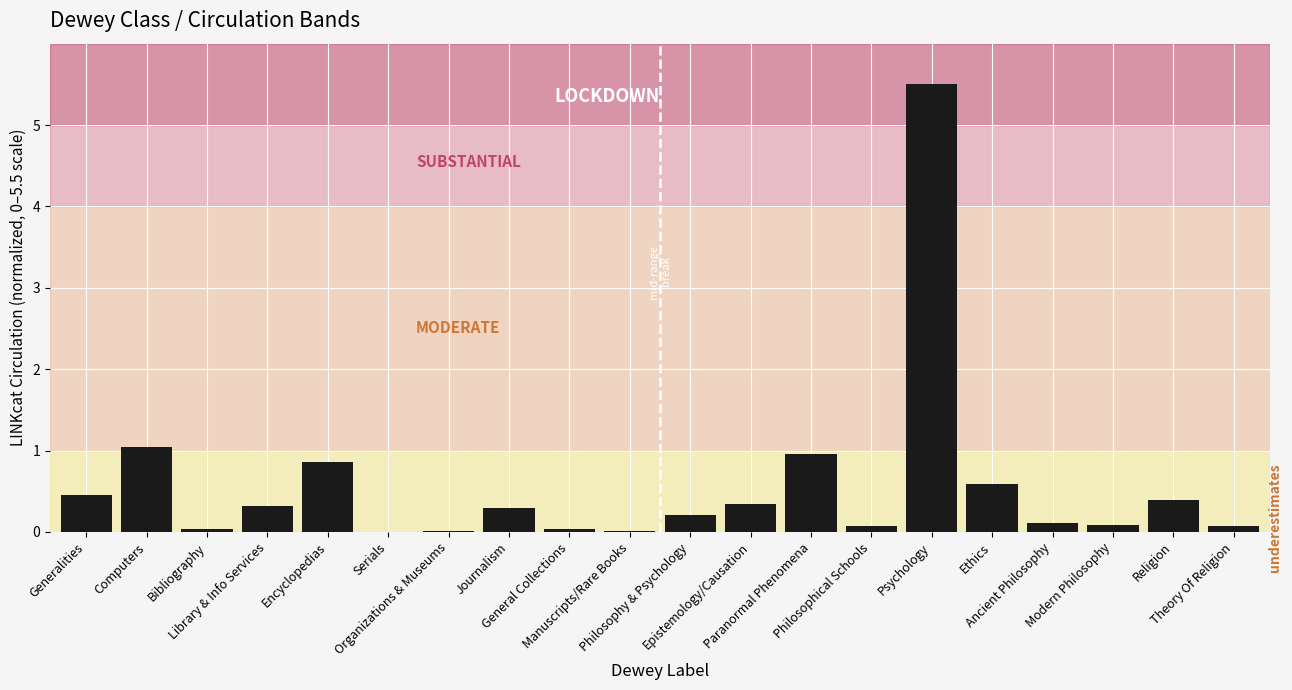

What is the sum of all values?

11.4